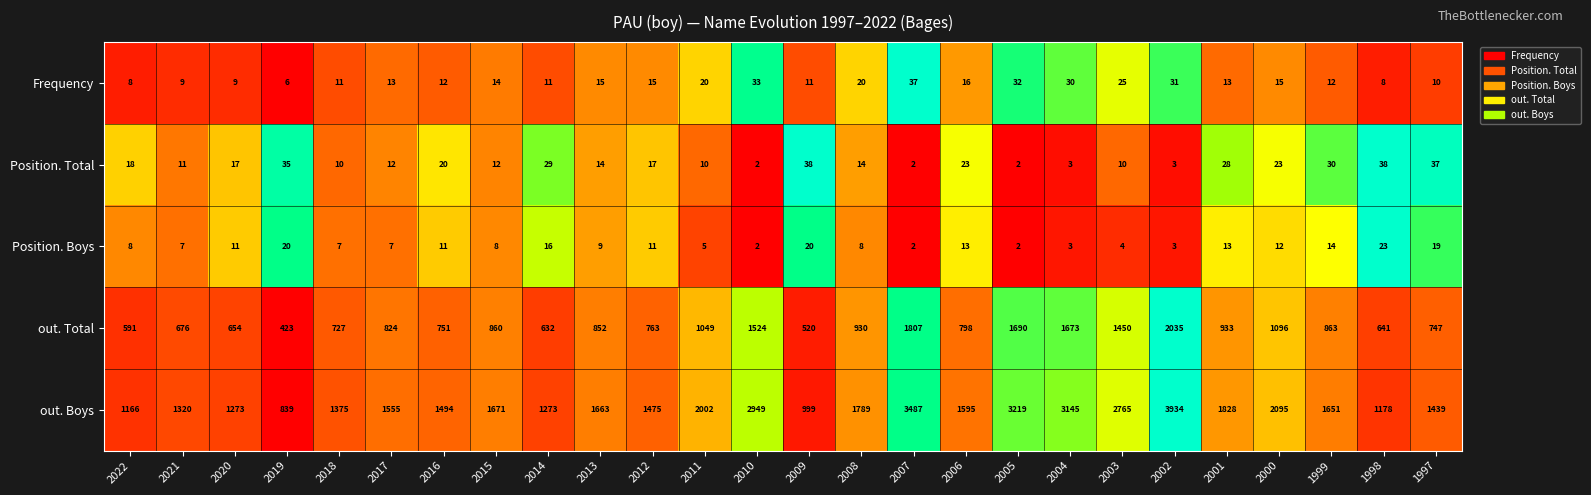

True or false: Position. Boys has a value of 2 at 2007.

True